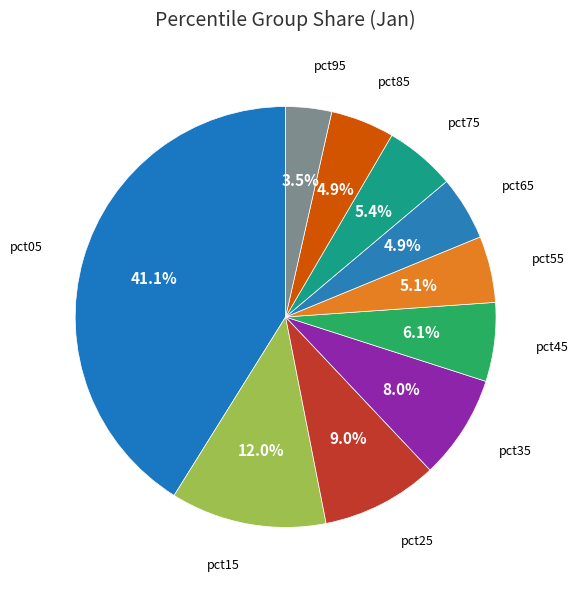

Is pct25 the majority of the pie?

No